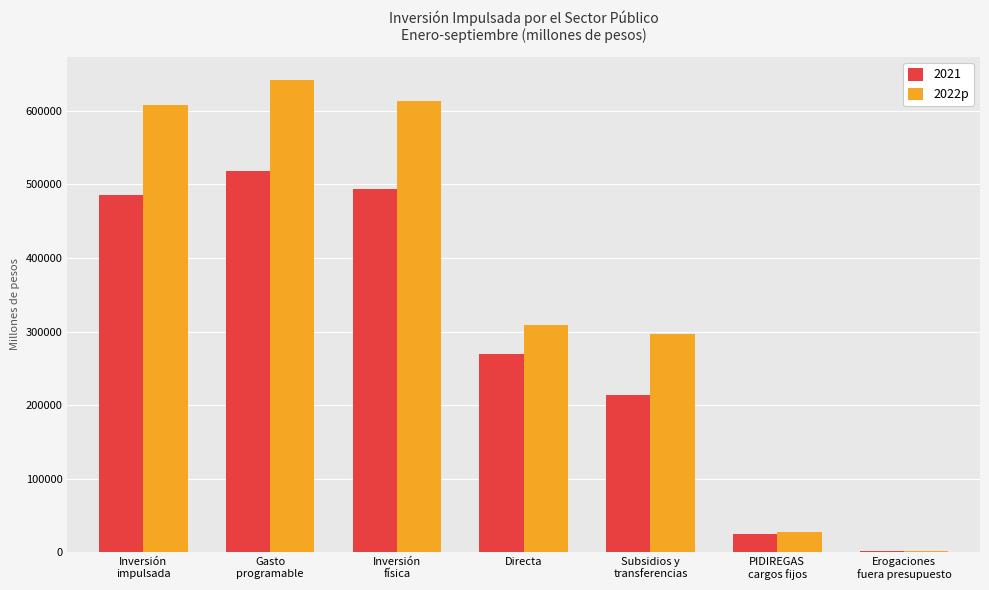

What is the maximum value shown in the chart?

641593.2